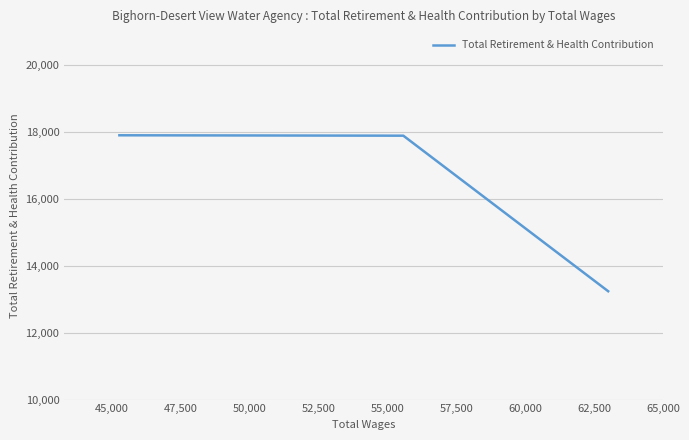

What is the minimum value shown in the chart?

13234